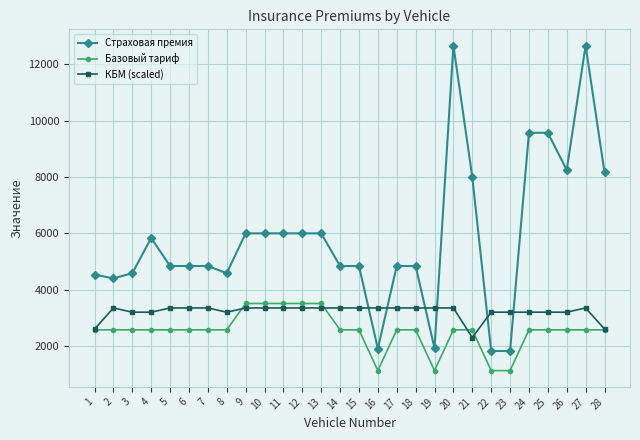

What is the maximum value shown in the chart?

12671.5